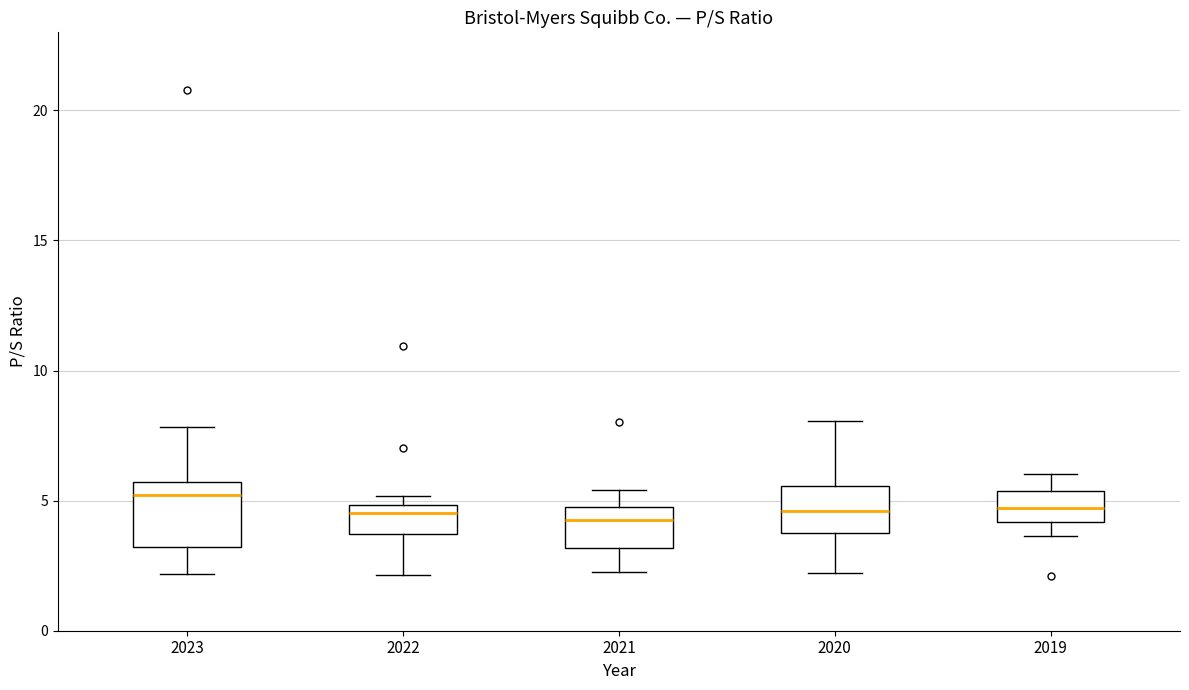

Comparing the boxes themselves (not the whiskers), which one is the tallest?

2023